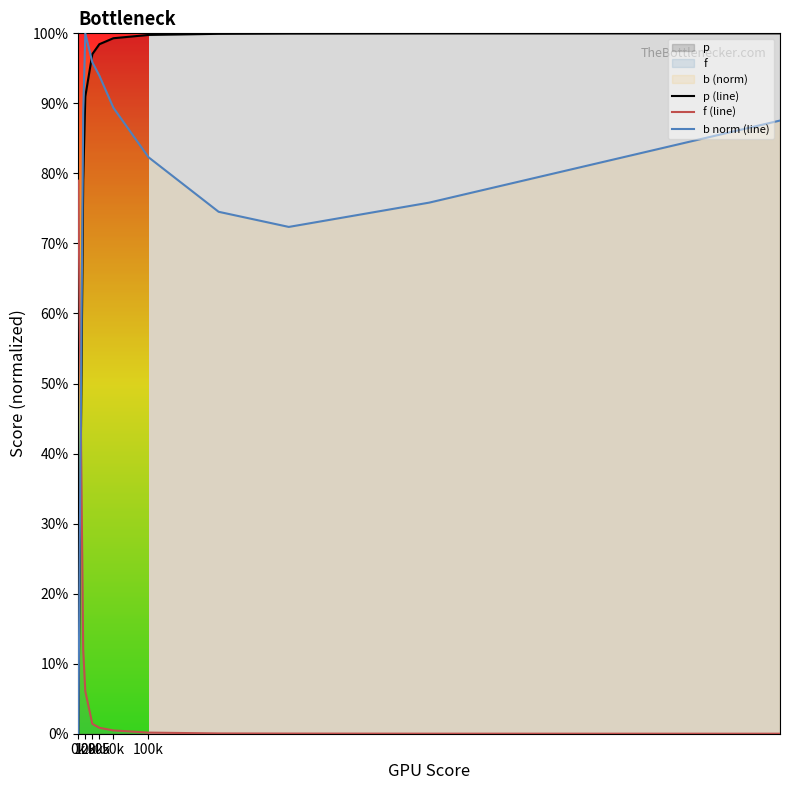

At how many categories does at least one series exceed 0?

11